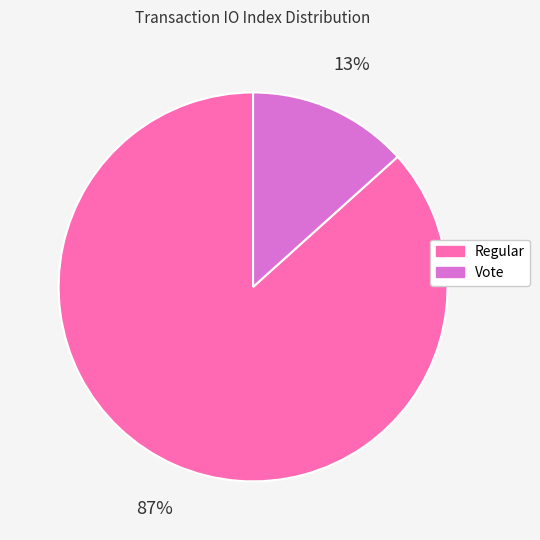

Is there any slice that represents more than half of the pie?

Yes